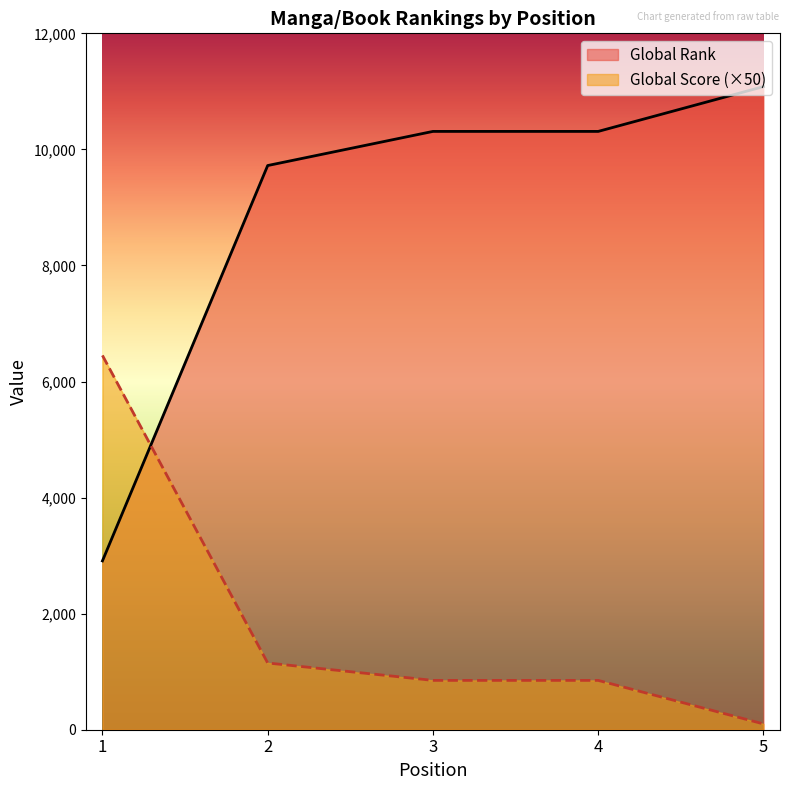

What is the minimum value for Global Score?

100